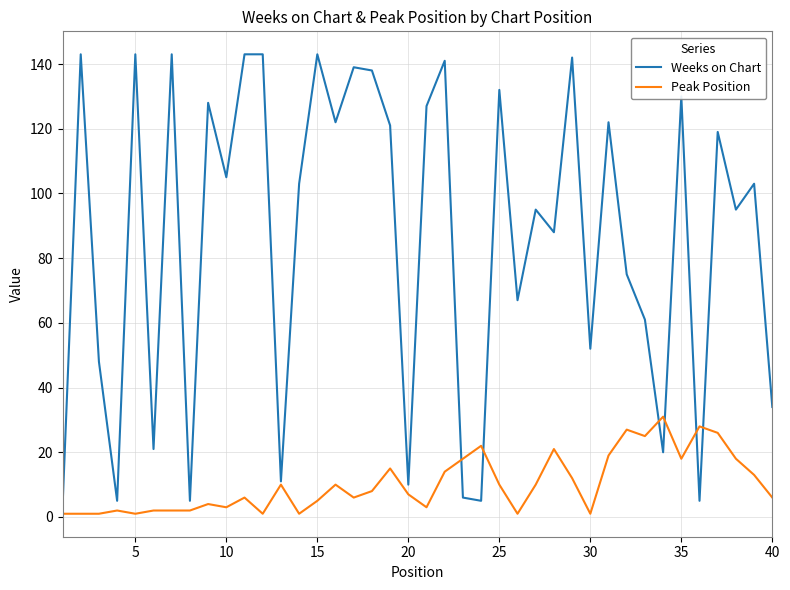

Does the chart display data point markers on the line(s)?

No